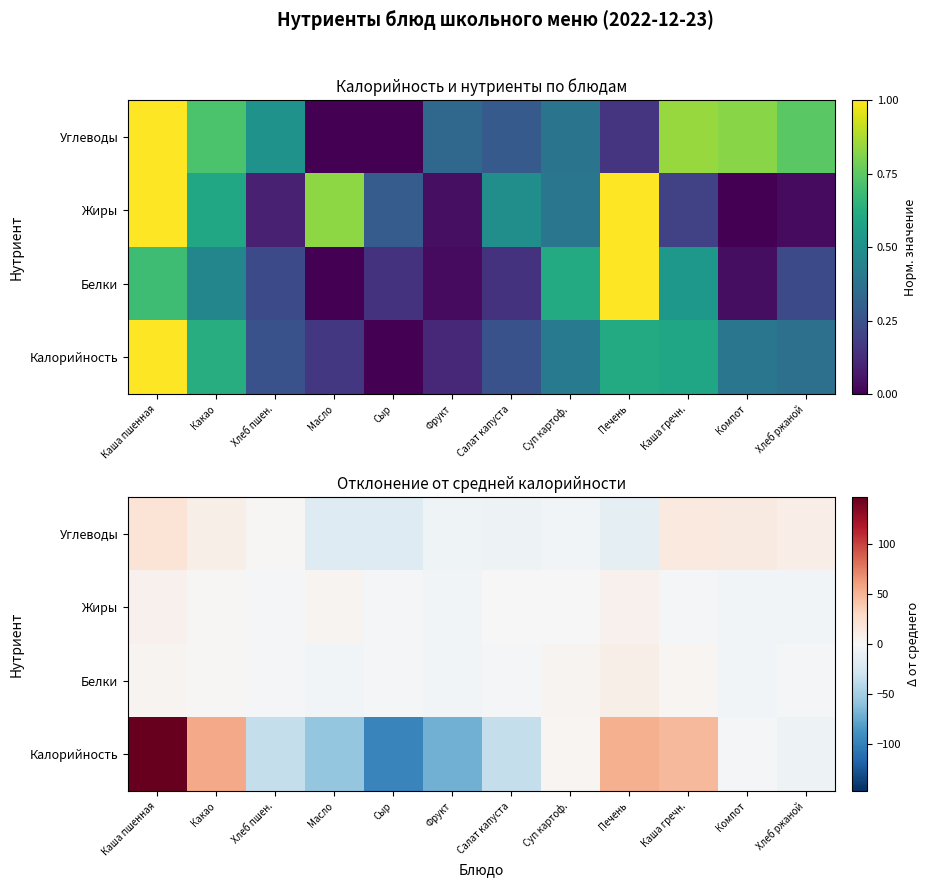

Which category has the lowest value across all series?

Сыр